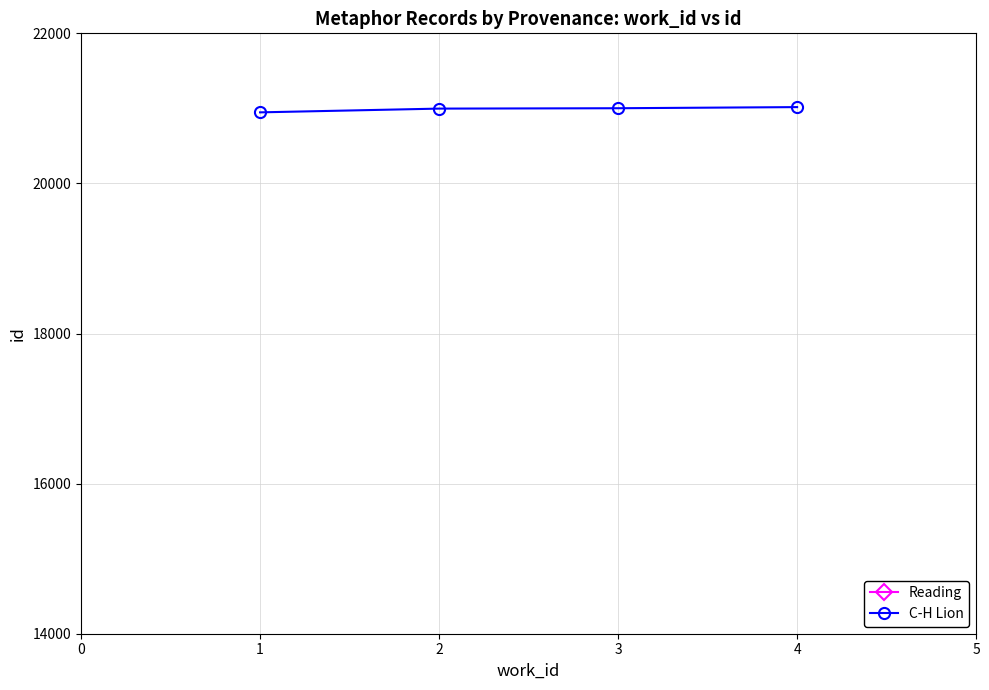

What is the value of the C-H Lion point at the 2nd from the left?

20997